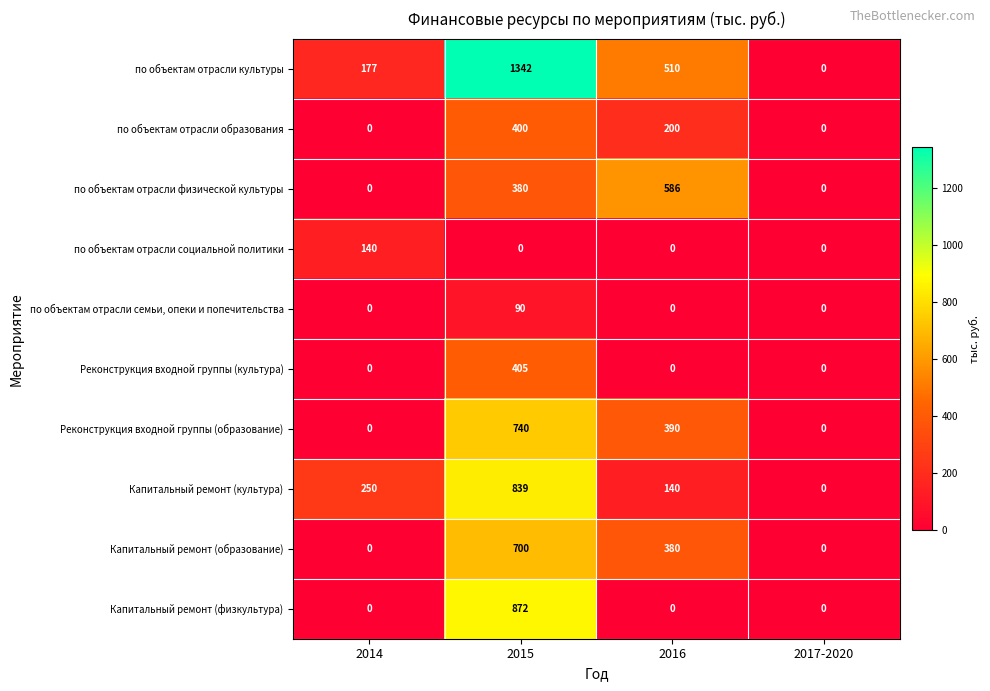

Rank the series by their maximum value, from lowest to highest.

по объектам отрасли семьи, опеки и попечительства, по объектам отрасли социальной политики, по объектам отрасли образования, Реконструкция входной группы (культура), по объектам отрасли физической культуры, Капитальный ремонт (образование), Реконструкция входной группы (образование), Капитальный ремонт (культура), Капитальный ремонт (физкультура), по объектам отрасли культуры